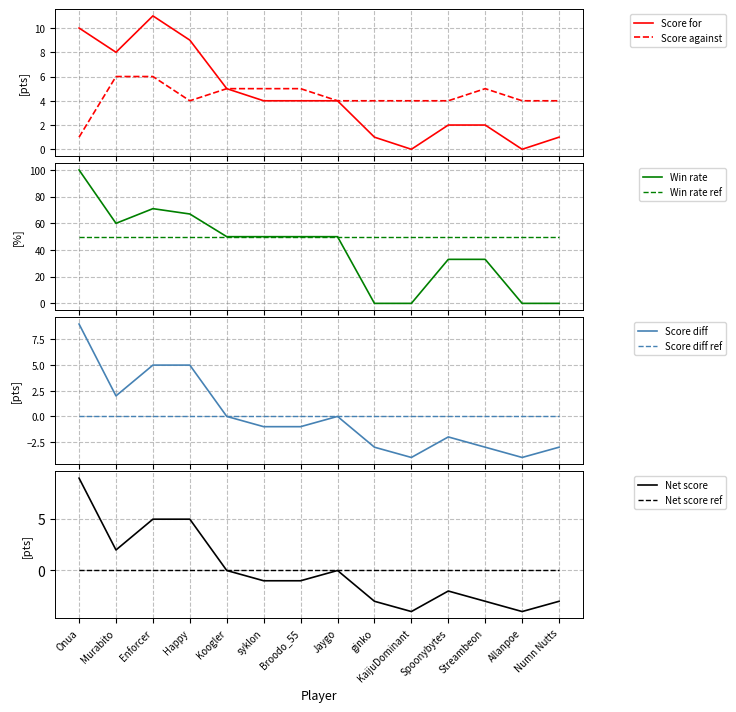

Where is the first local minimum for Score diff?

2